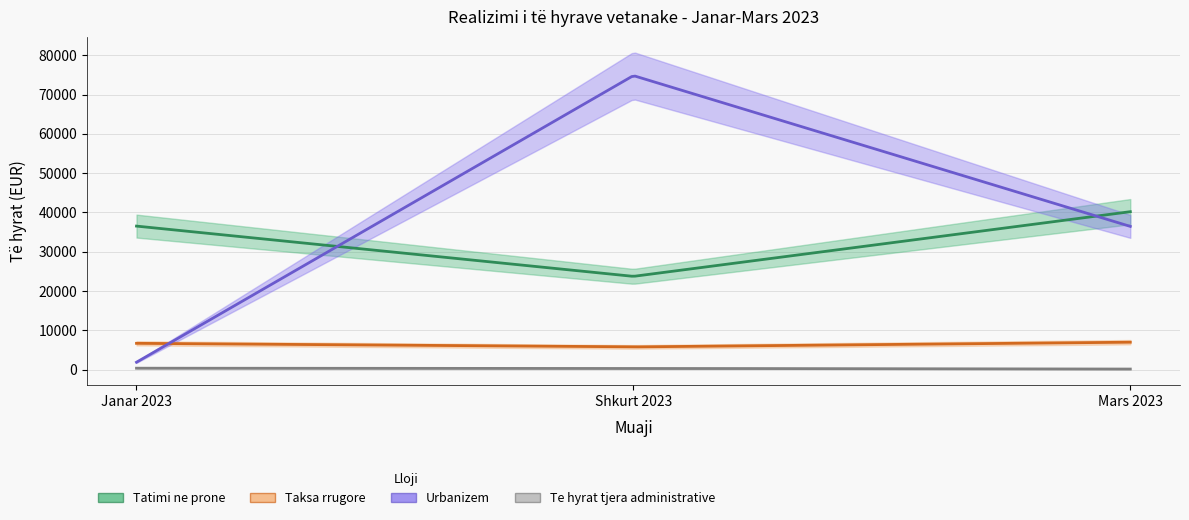

Is this an area chart (filled region under the line)?

No